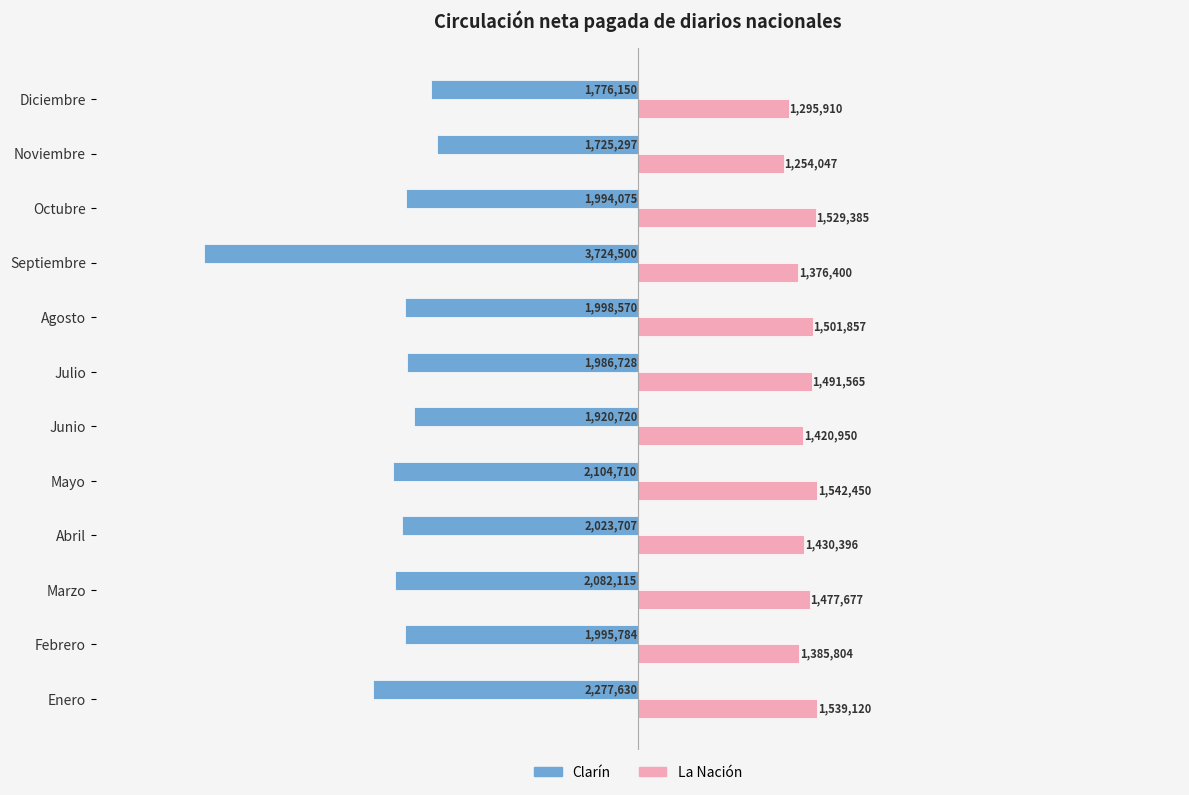

How many distinct data groups are displayed?

2